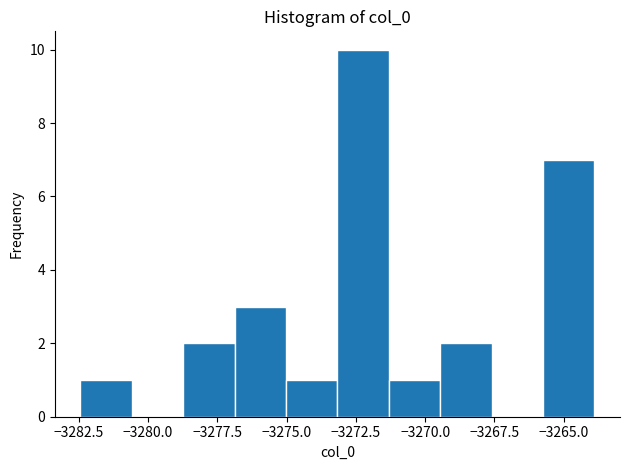

Around what value on the x-axis is the tallest bar? Give the approximate position of its centre, as read against the axis.

-3272.0